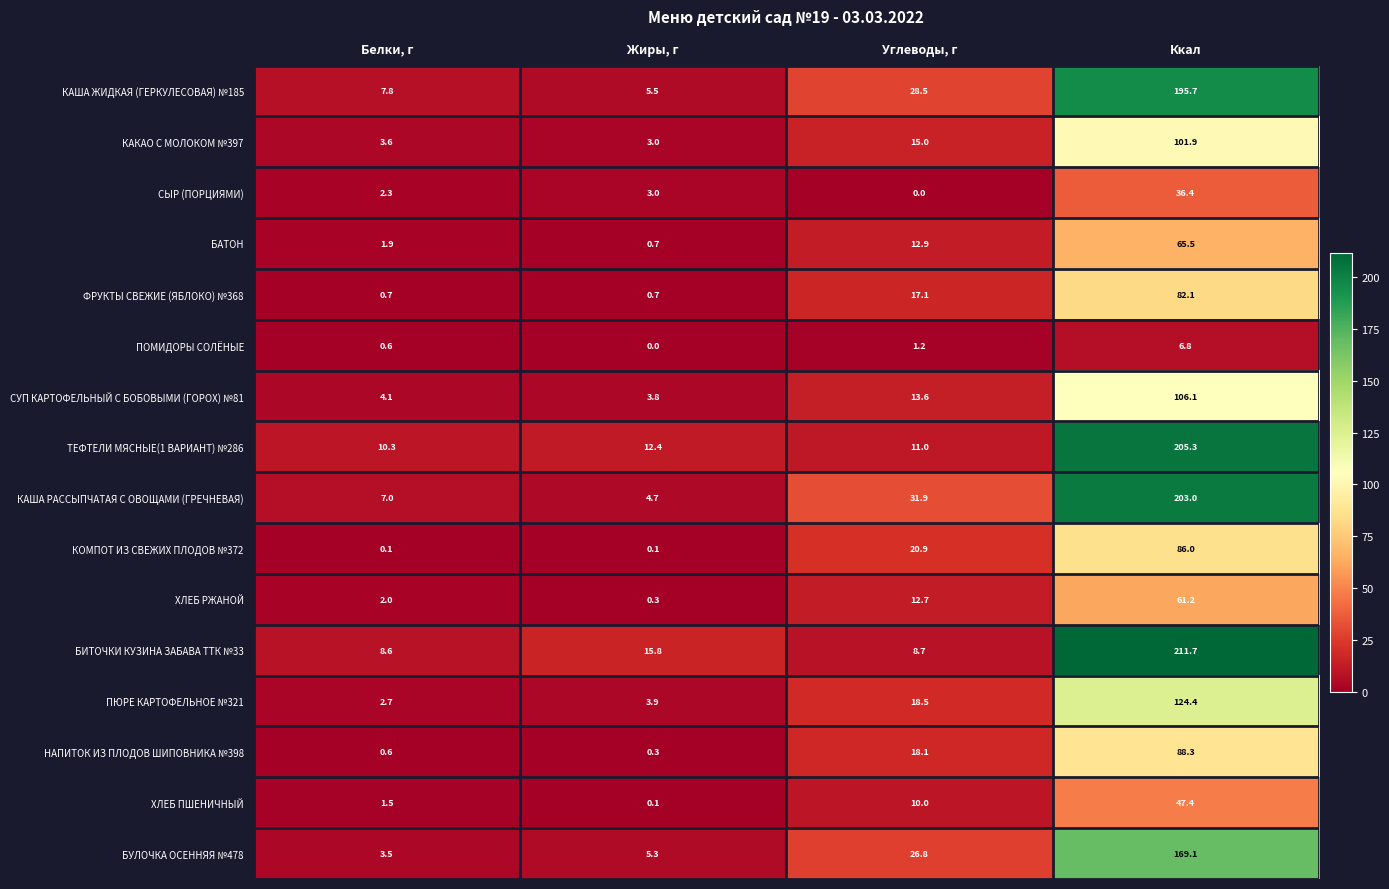

How many values in the СУП КАРТОФЕЛЬНЫЙ С БОБОВЫМИ (ГОРОХ) №81 series exceed 13?

2